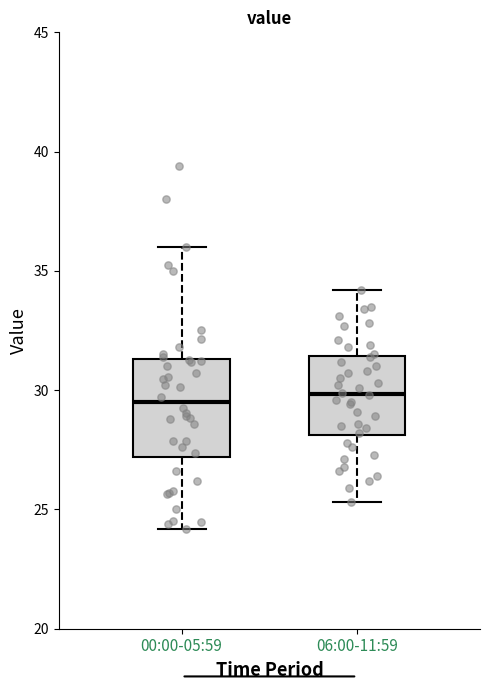

Reading left to right, read every box against the y-axis: the position of its median line, the range the box covers, and the ends of its whiskers. The values are not printed on the chart, so give them approximately, as read against the axis.

00:00-05:59: median 29.5, box 27.0 to 31.5, whiskers 24.0 to 36.0
06:00-11:59: median 30.0, box 28.0 to 31.5, whiskers 25.5 to 34.0